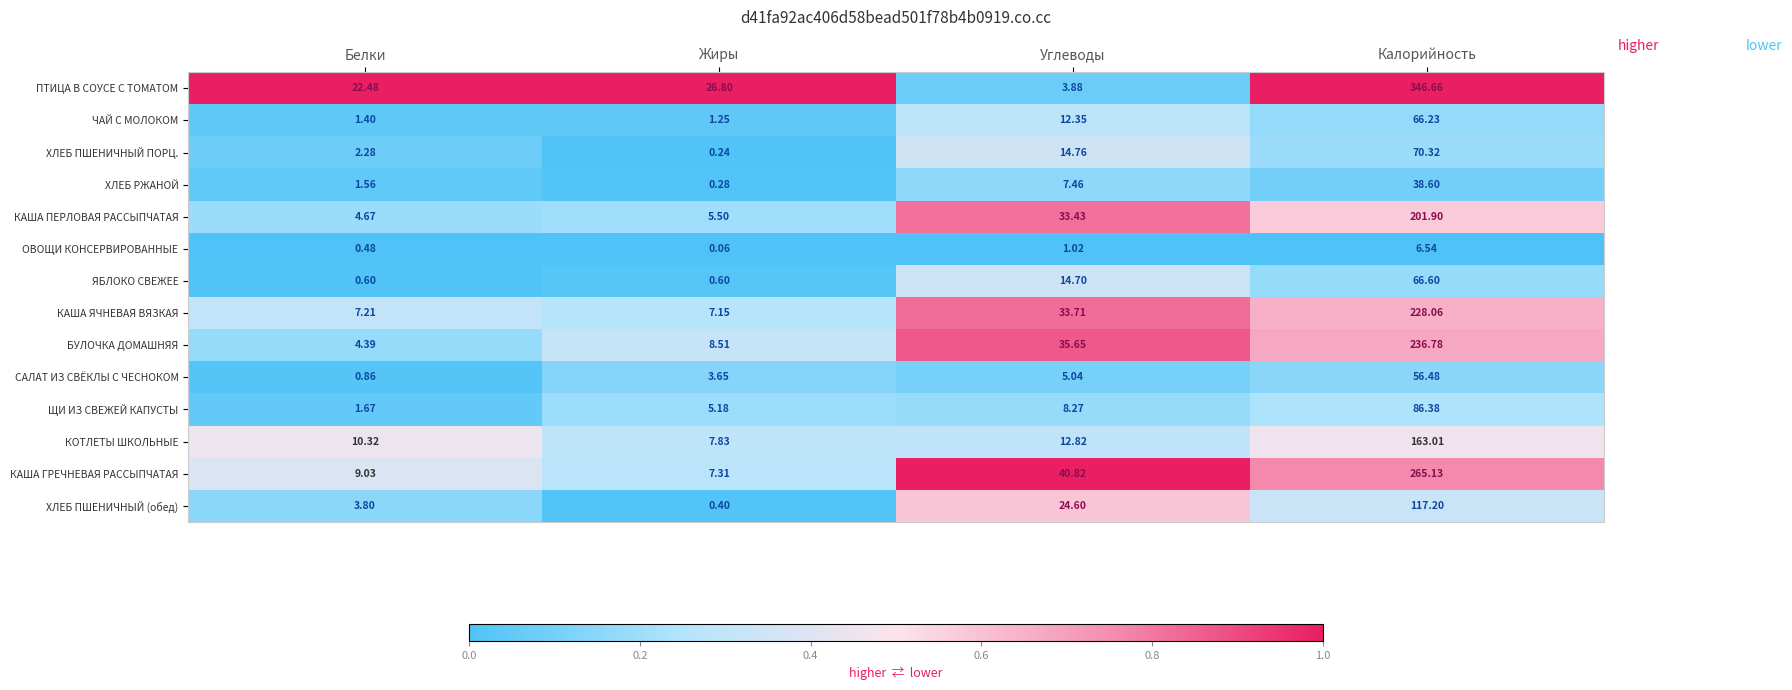

List the series in order of their peak value, highest first.

ПТИЦА В СОУСЕ С ТОМАТОМ, КАША ГРЕЧНЕВАЯ РАССЫПЧАТАЯ, БУЛОЧКА ДОМАШНЯЯ, КАША ЯЧНЕВАЯ ВЯЗКАЯ, КАША ПЕРЛОВАЯ РАССЫПЧАТАЯ, КОТЛЕТЫ ШКОЛЬНЫЕ, ХЛЕБ ПШЕНИЧНЫЙ (обед), ЩИ ИЗ СВЕЖЕЙ КАПУСТЫ, ХЛЕБ ПШЕНИЧНЫЙ ПОРЦ., ЯБЛОКО СВЕЖЕЕ, ЧАЙ С МОЛОКОМ, САЛАТ ИЗ СВЁКЛЫ С ЧЕСНОКОМ, ХЛЕБ РЖАНОЙ, ОВОЩИ КОНСЕРВИРОВАННЫЕ